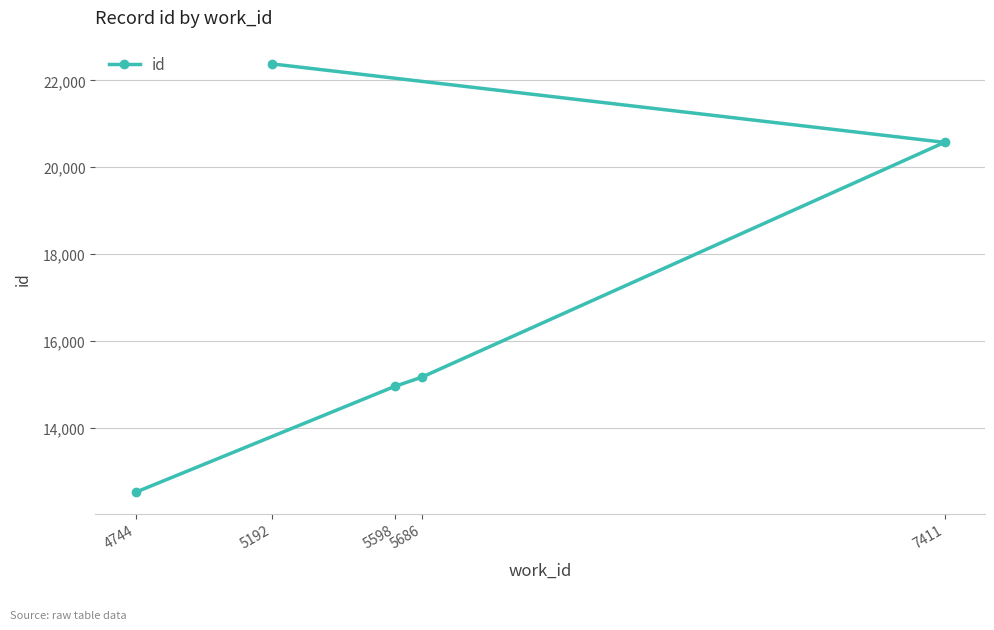

Is it true that the value at 7411 is 35170?

False